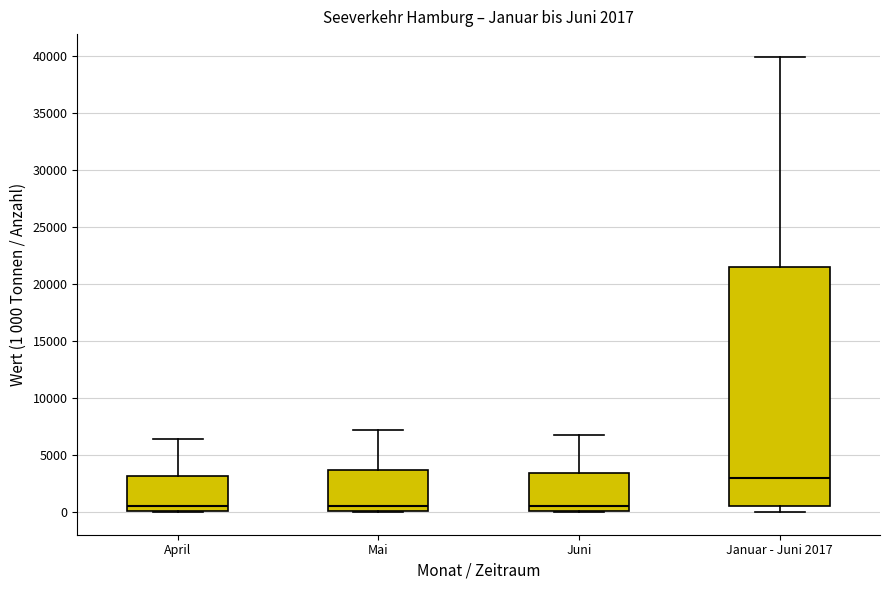

Which box is the tallest, from its lower edge to its upper edge?

Januar - Juni 2017